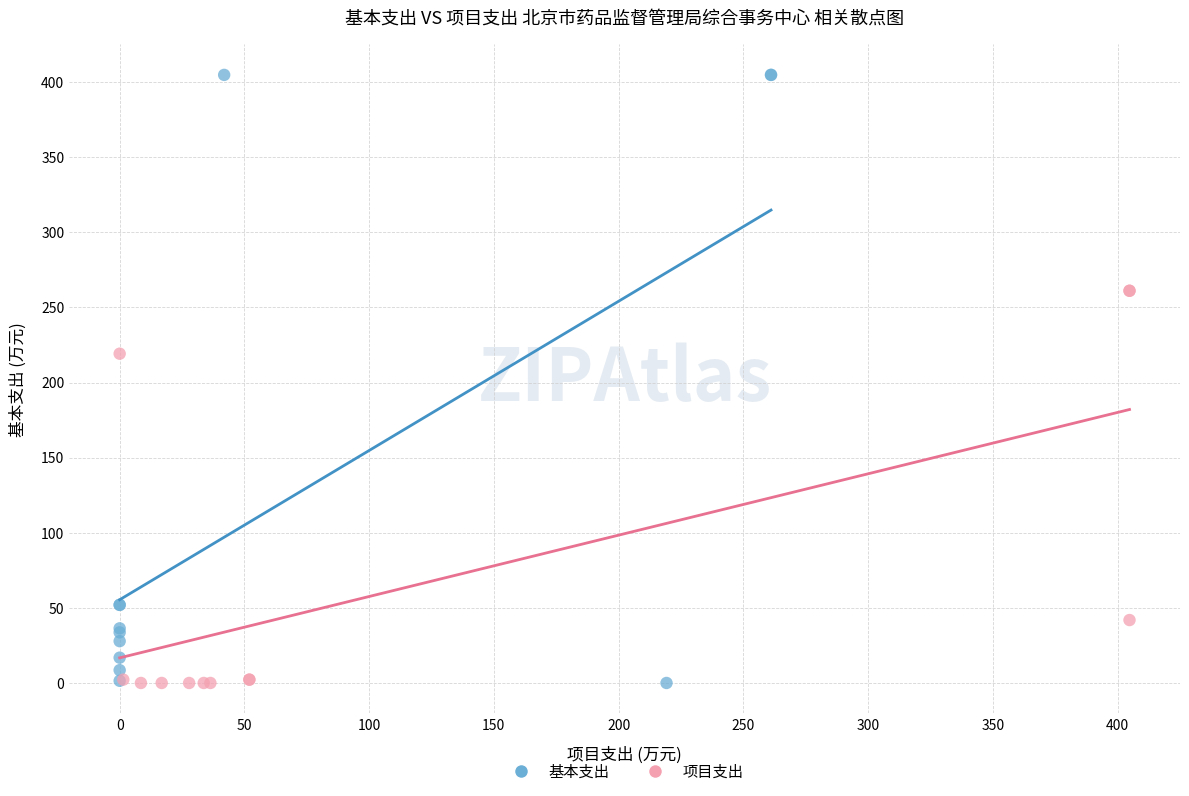

What are all the series names shown in the legend?

基本支出, 项目支出